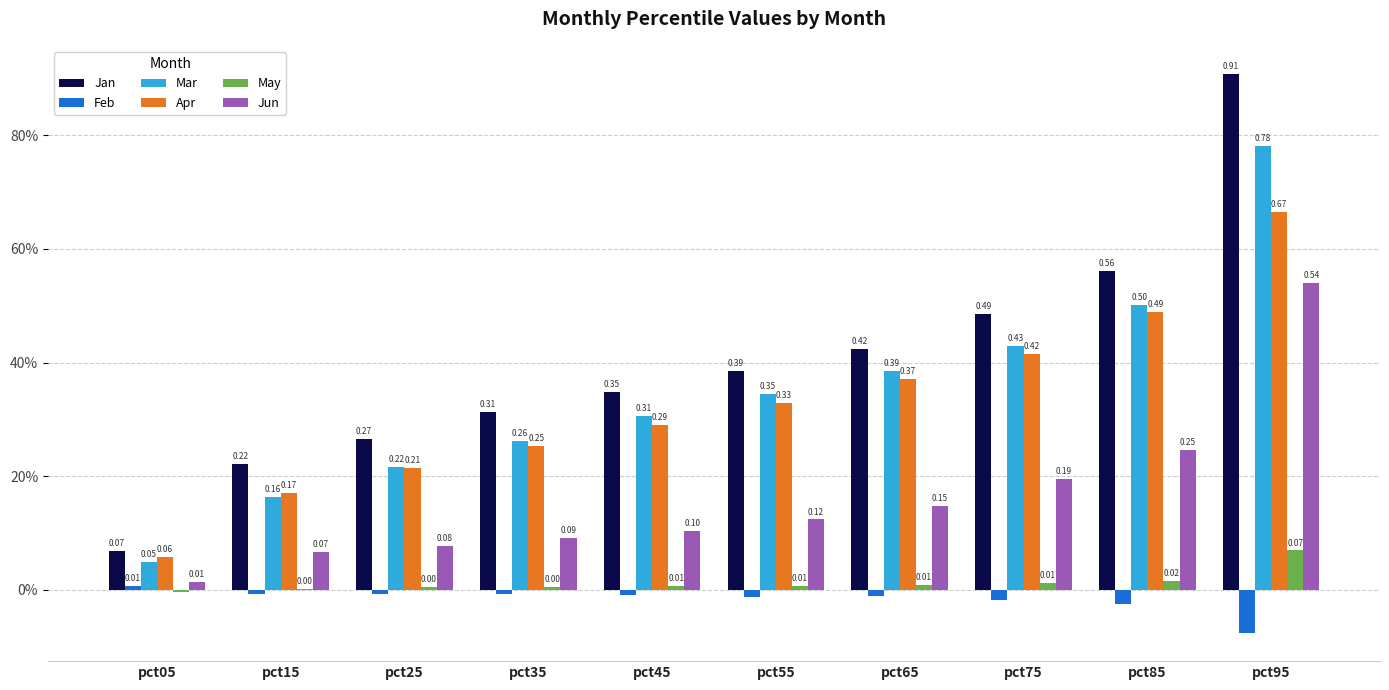

Between pct65 and pct75, which series saw the biggest shift?

Jan